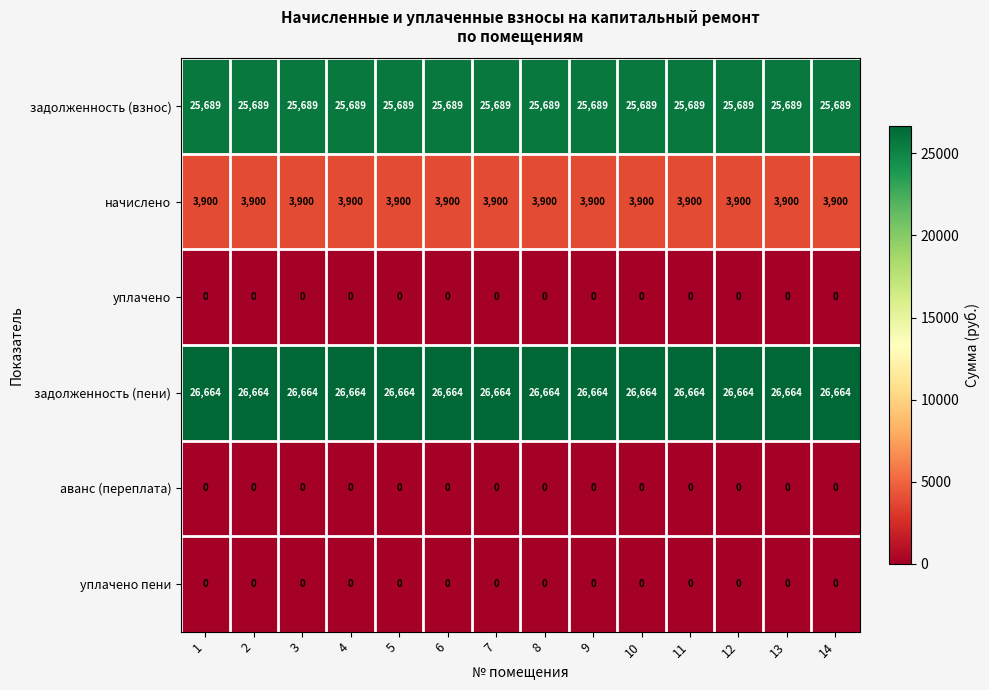

At how many categories does at least one series exceed 2445?

14